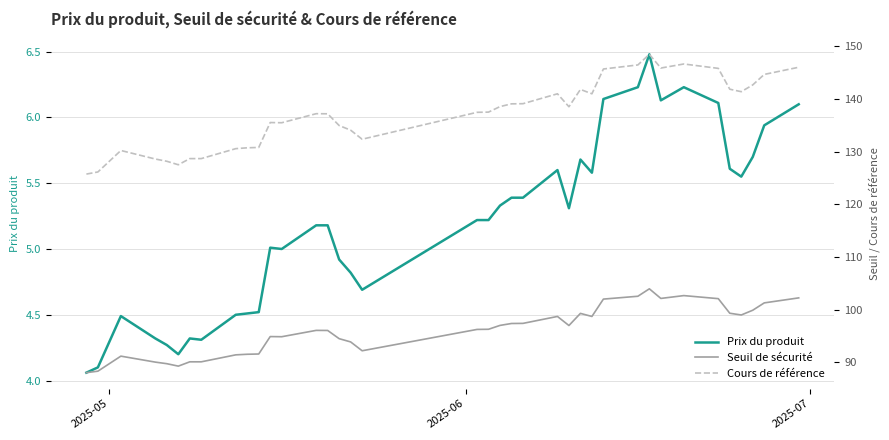

How many lines are shown in the chart?

3